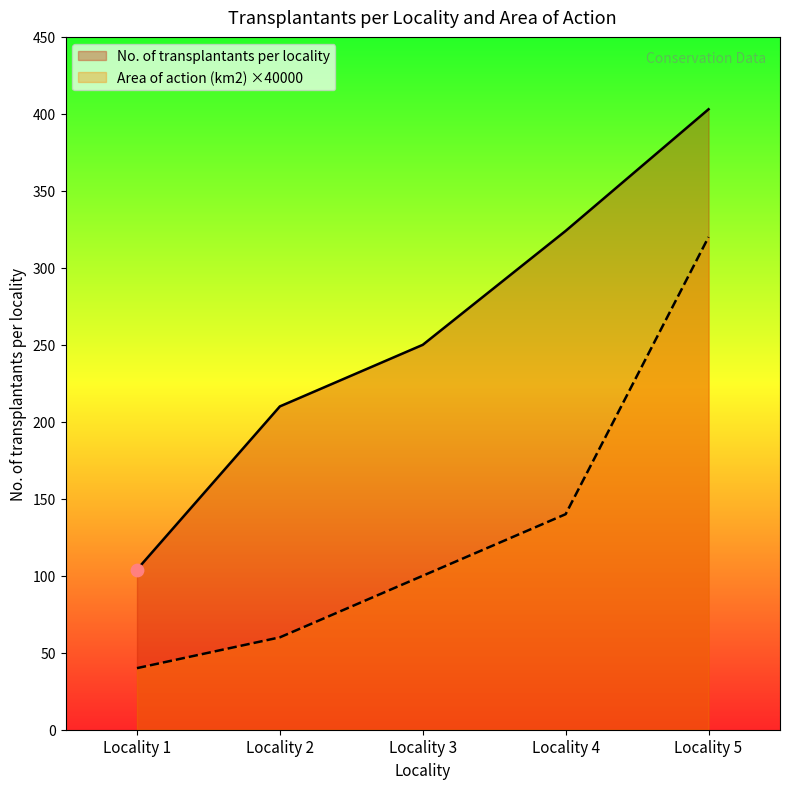

What are all the series names shown in the legend?

No. of transplantants per locality, Area of action (km2) ×40000